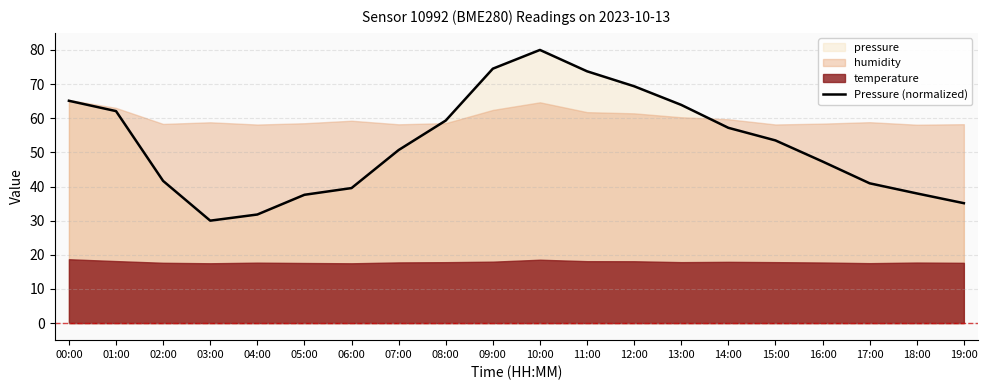

Which label corresponds to the smallest value in the chart?

03:00